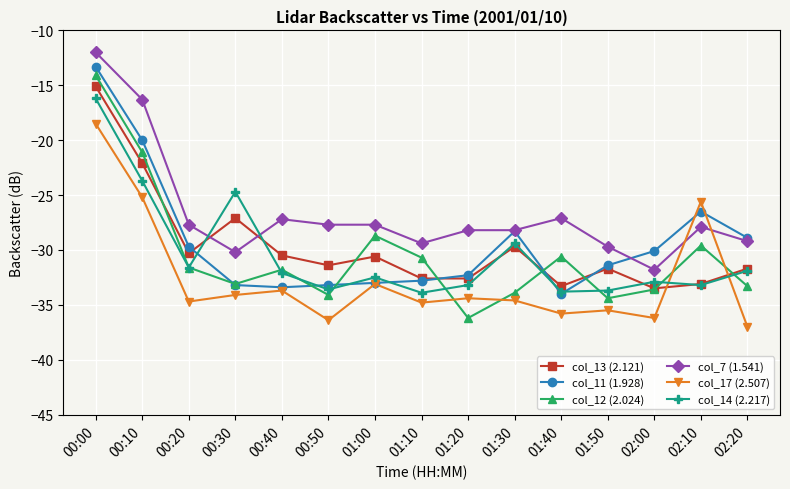

Where does the col_14 (2.217) series first go above -32?

00:00